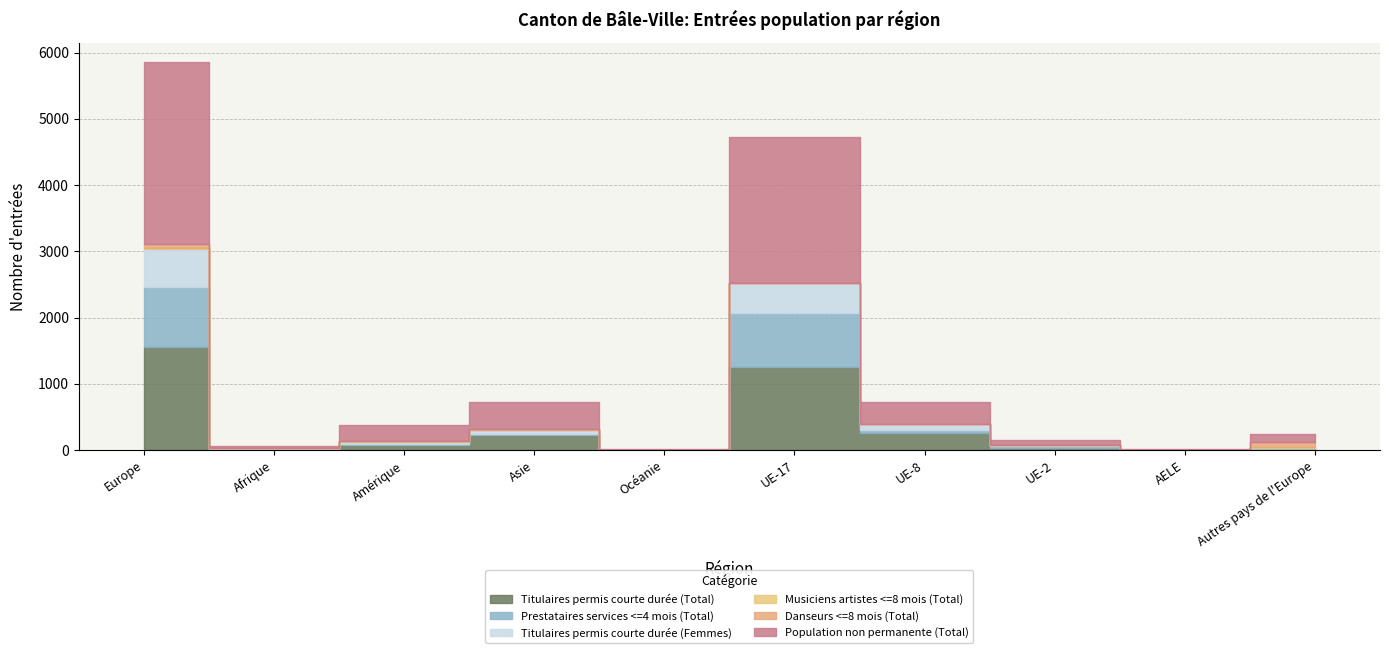

What is the difference between the second highest and second lowest values in the Danseurs <=8 mois (Total) series?

69